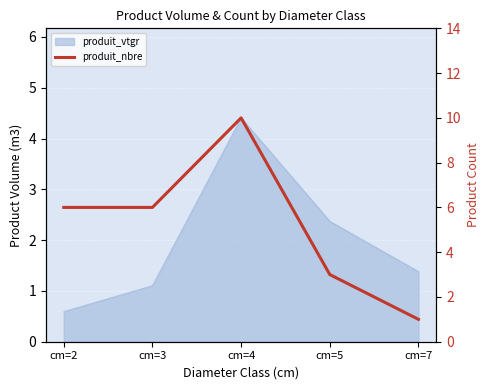

Is it true that the value at cm=4 is 2?

False